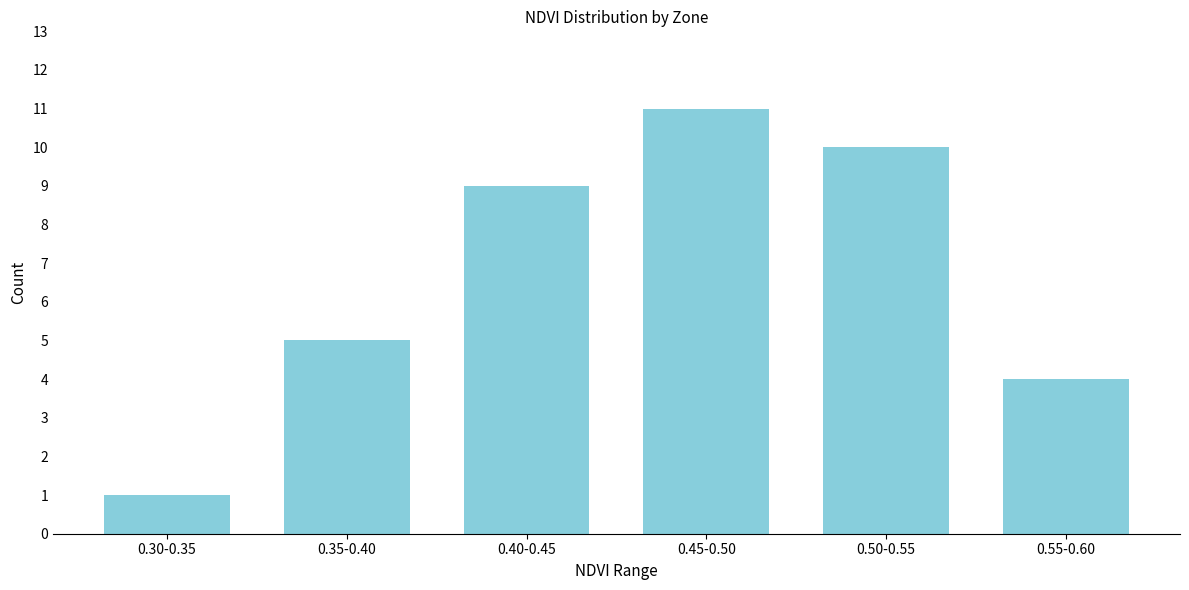

Reading left to right, list all the values displayed in this chart.

1	5	9	11	10	4